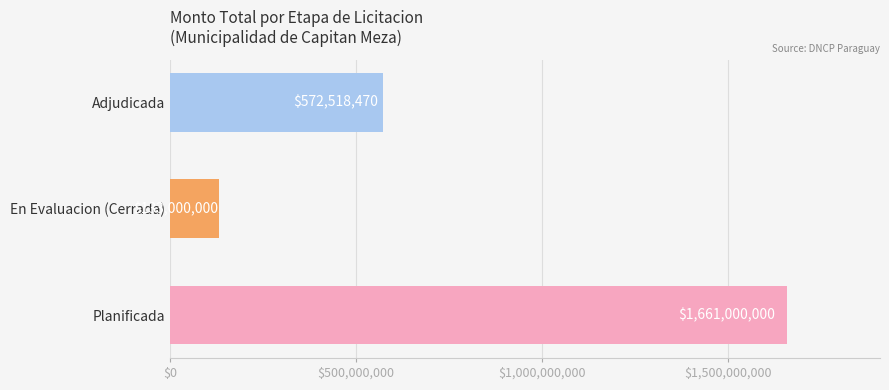

Which has a higher value, En Evaluacion (Cerrada) or Adjudicada?

Adjudicada